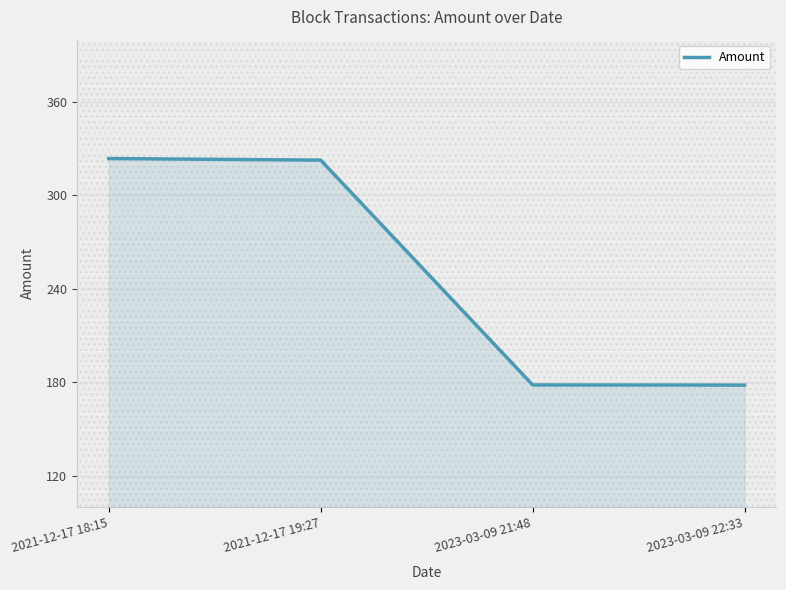

True or false: the data has more than 2 interior local peaks.

False